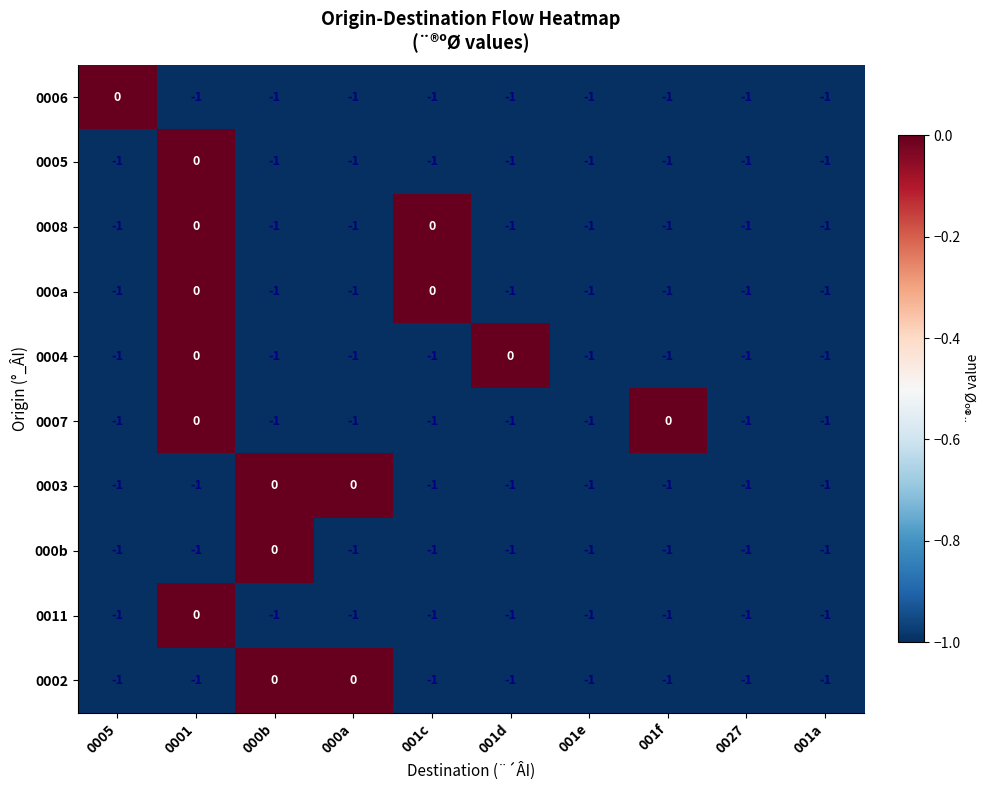

True or false: 000b has a value of 0 at 0027.

False